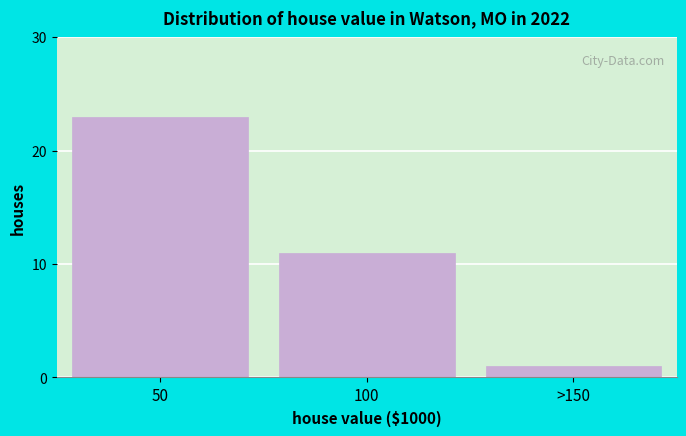

Reading left to right, transcribe all the data shown in this chart.

23	11	1